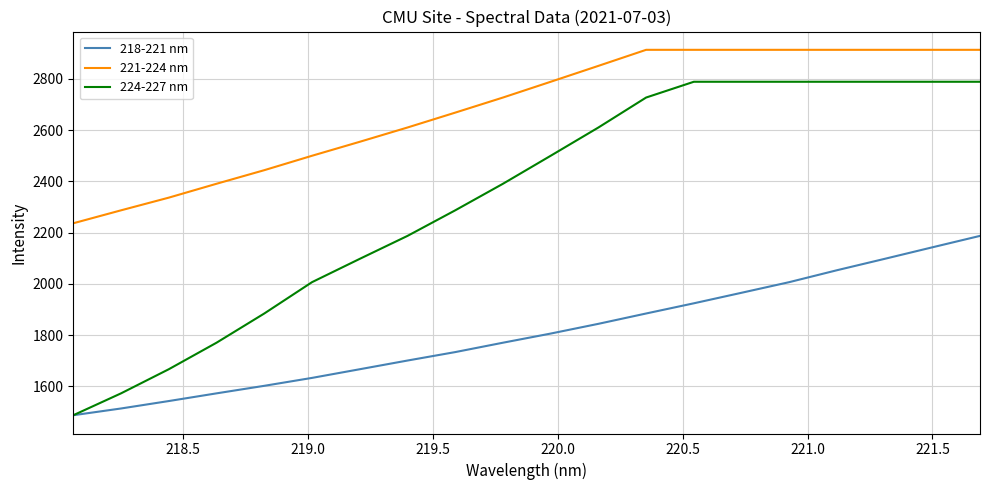

Does the chart have visible grid lines?

Yes